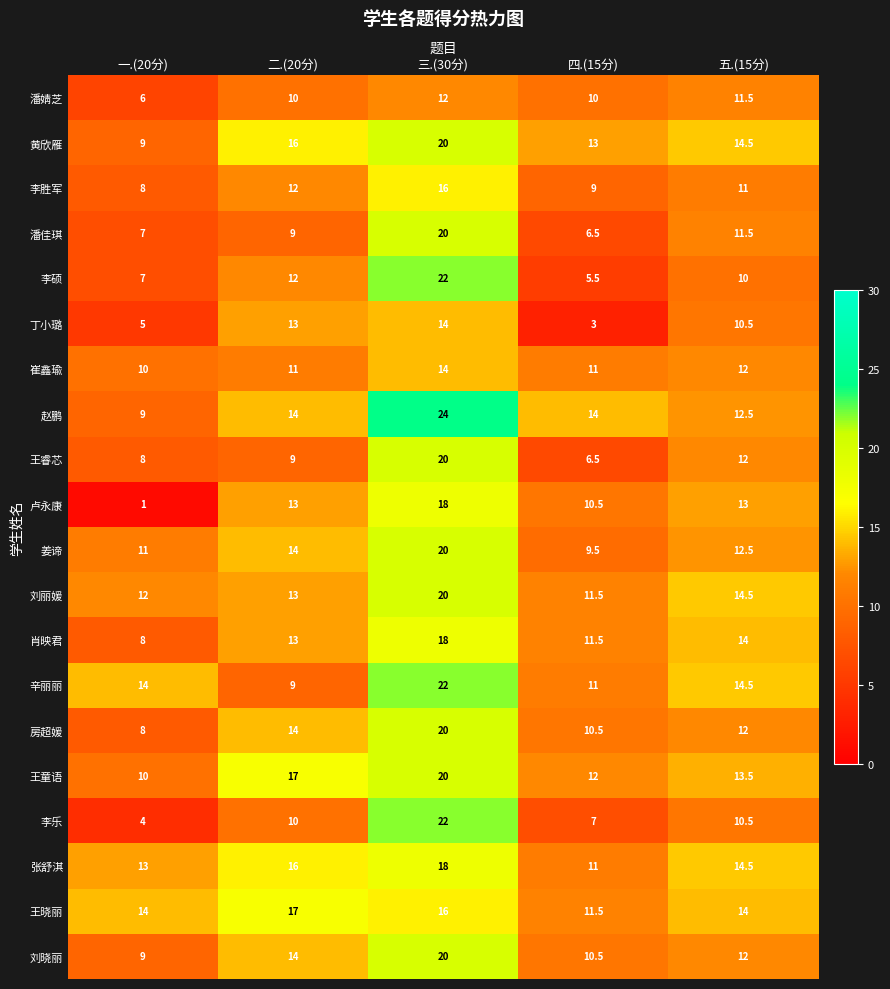

What is the difference between the highest and lowest values at 四.(15分)?

11.0